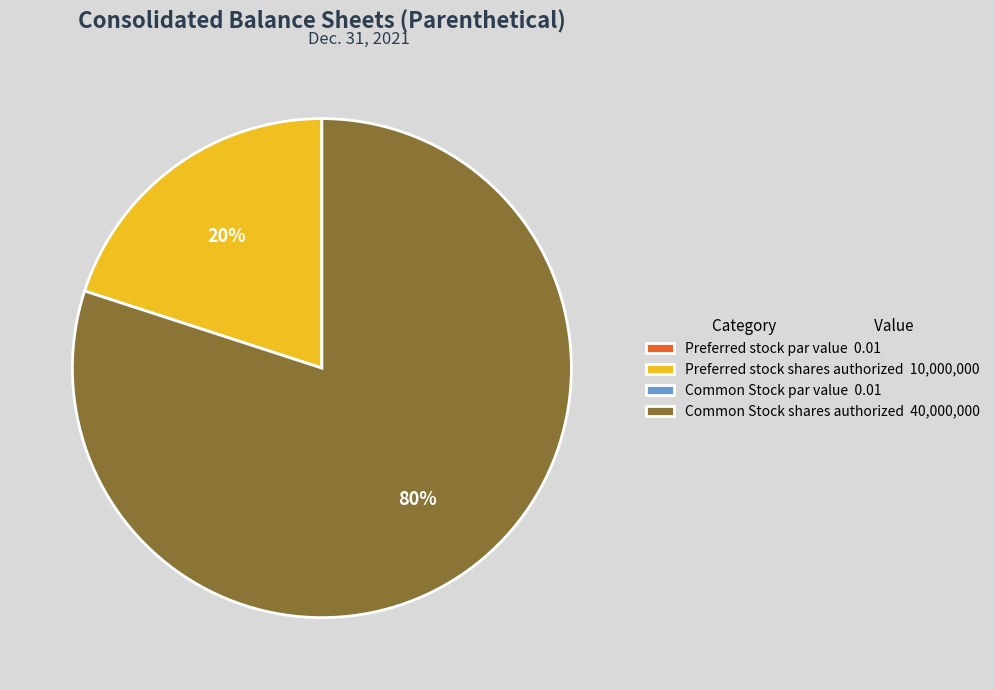

What percentage is the Preferred stock shares authorized 10,000,000 slice, to the nearest percent?

20%